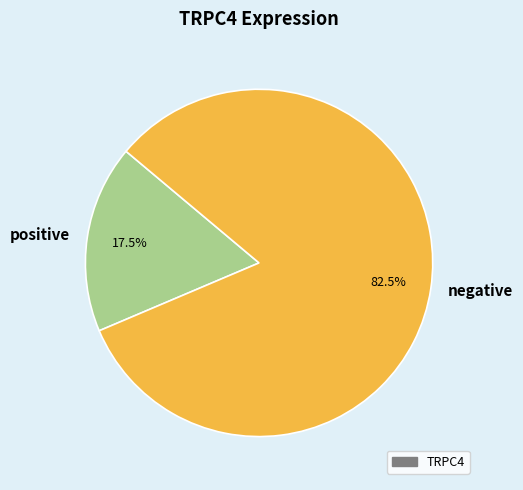

Which has a higher value, positive or negative?

negative